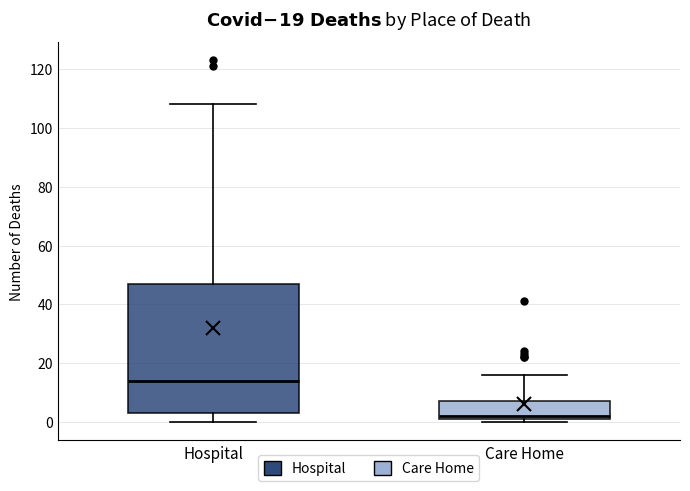

Comparing the boxes themselves (not the whiskers), which one is the tallest?

Hospital